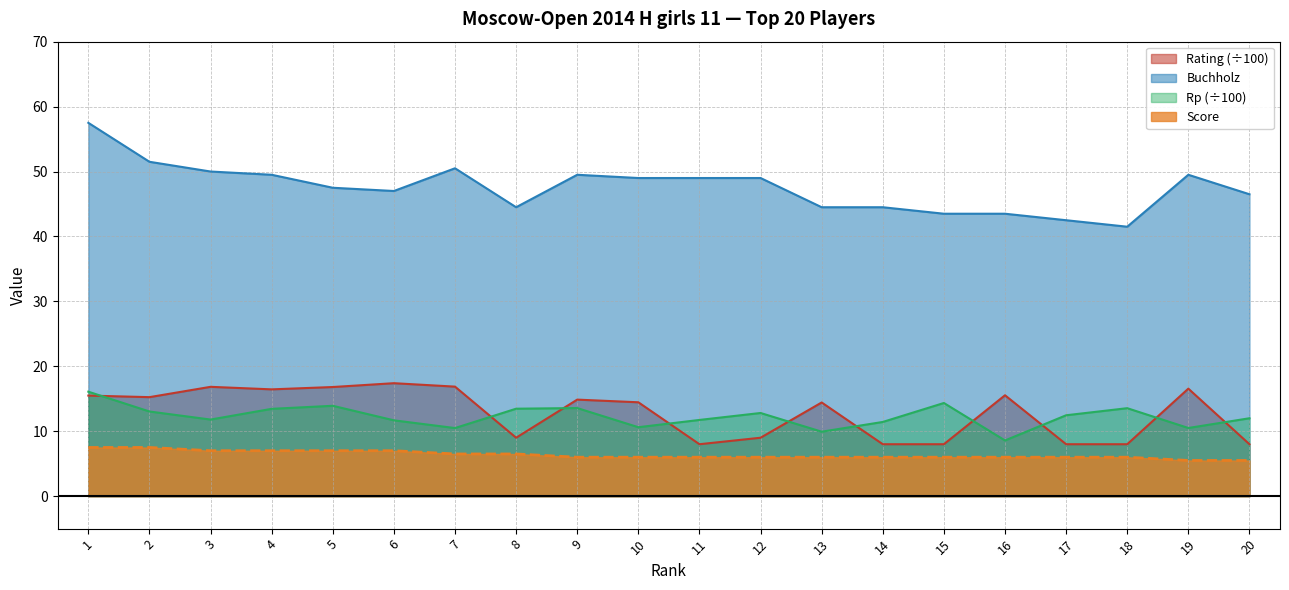

What is the value of the Buchholz point at the 11th from the left?

49.0